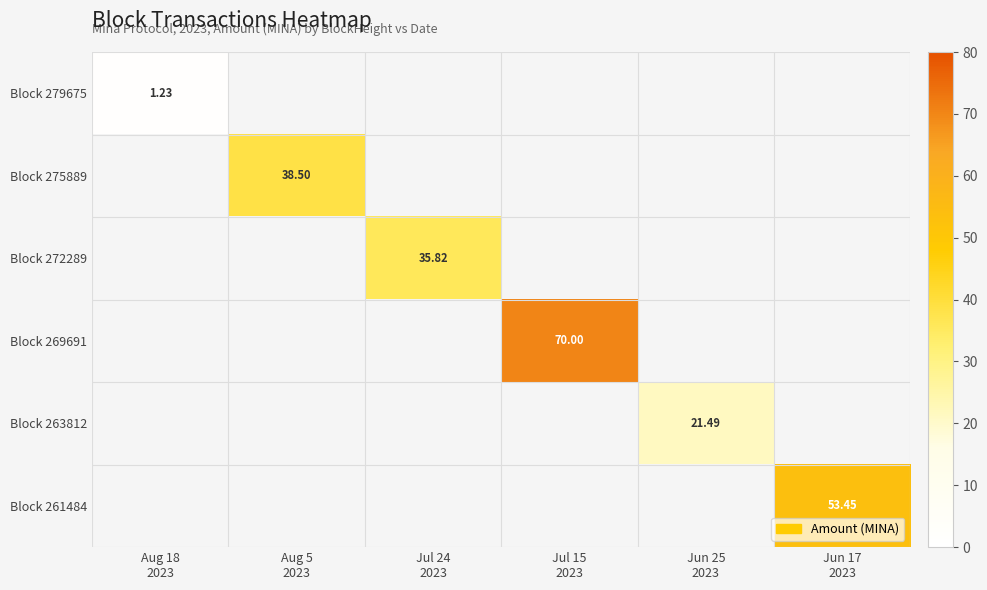

Is the value of Block 272289 at Jun 25 2023 greater than the value of Block 279675 at Jun 17 2023?

No